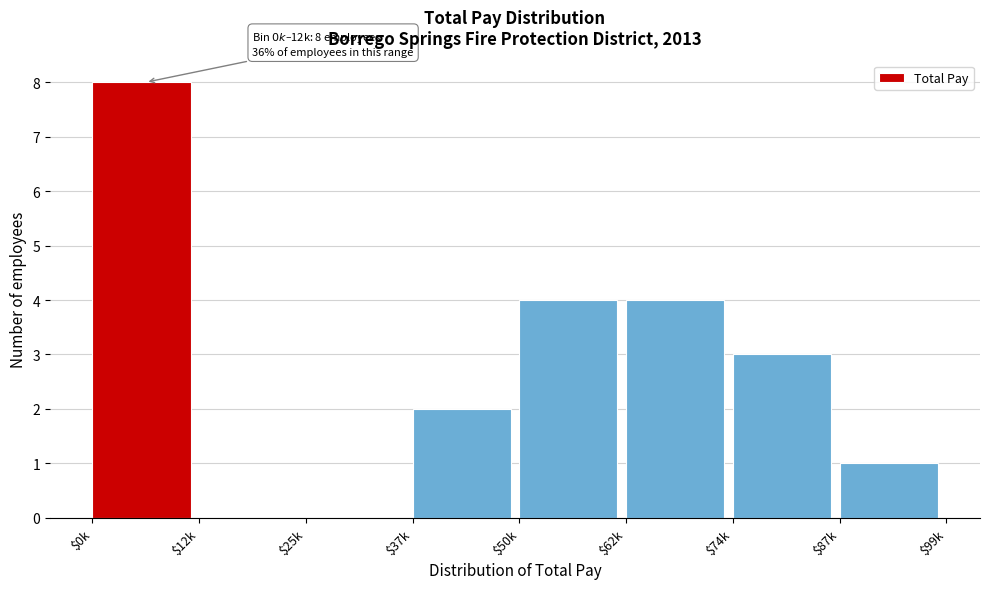

What is the greatest value displayed?

8